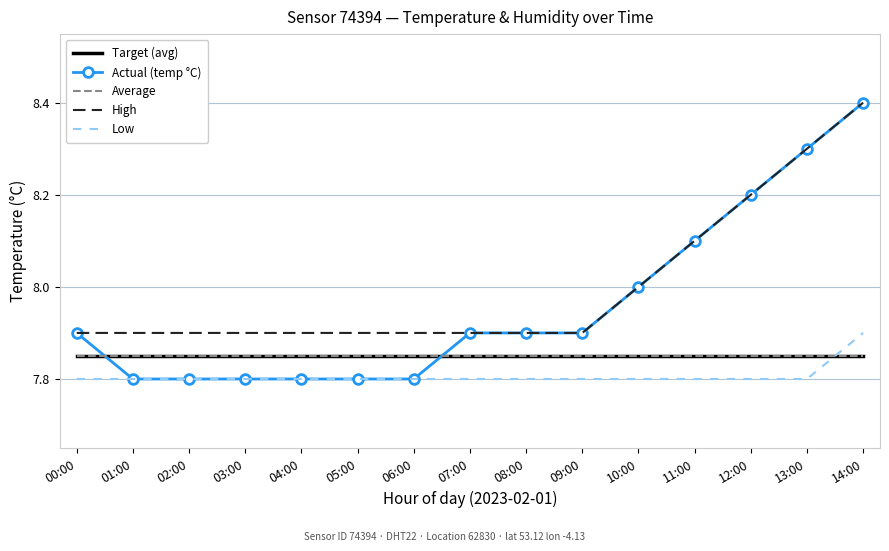

Which has a higher value, 04:00 or 11:00?

04:00